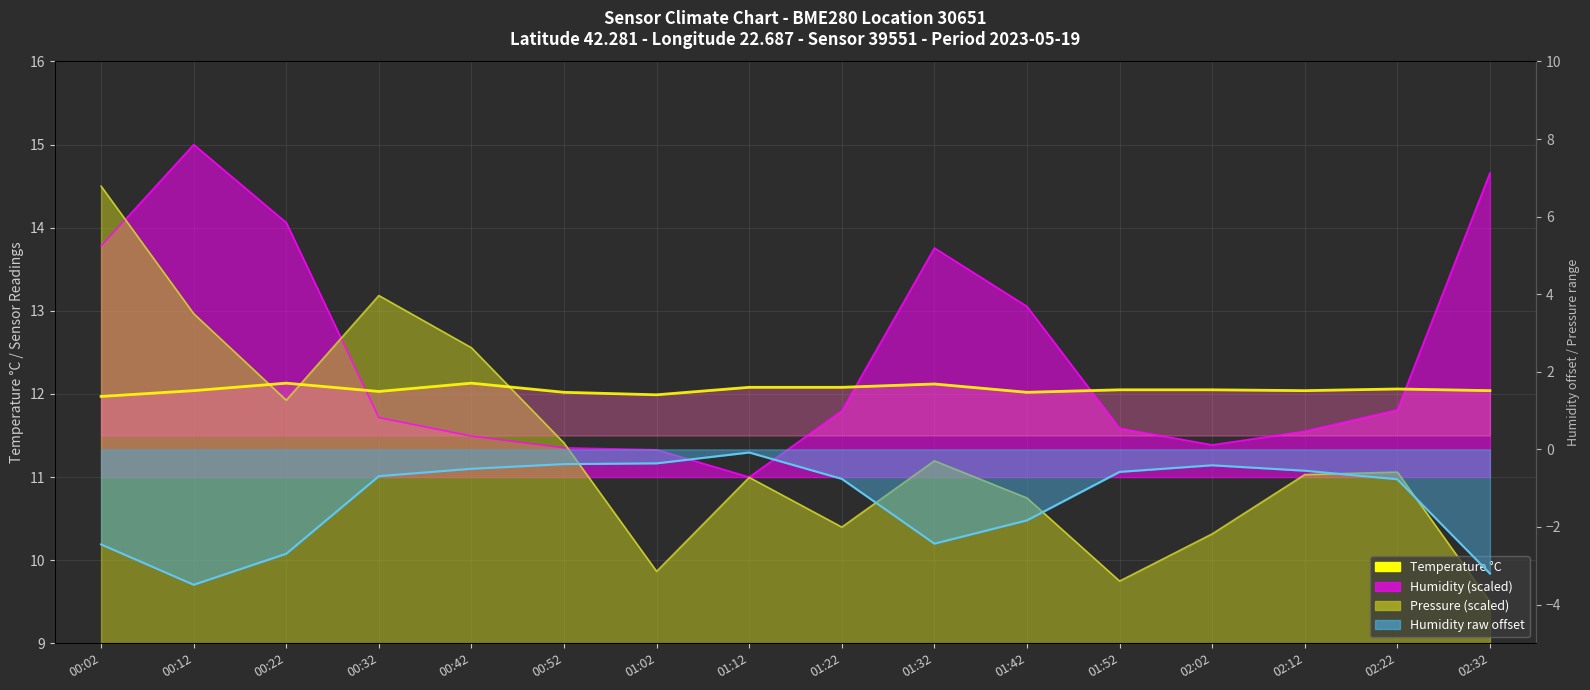

Approximately how many times larger is the value at 01:32 compared to 01:52?

1.0